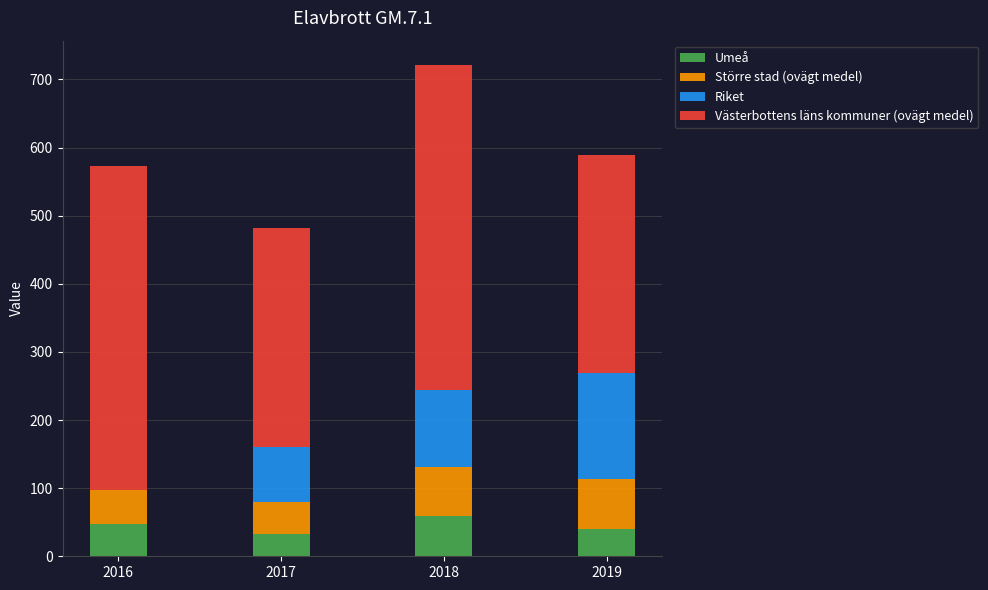

At which category is the sum across all series the highest?

2018